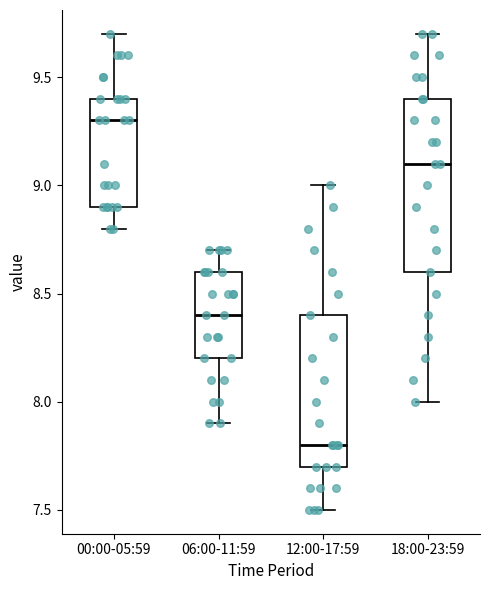

Comparing the boxes themselves (not the whiskers), which one is the tallest?

18:00-23:59